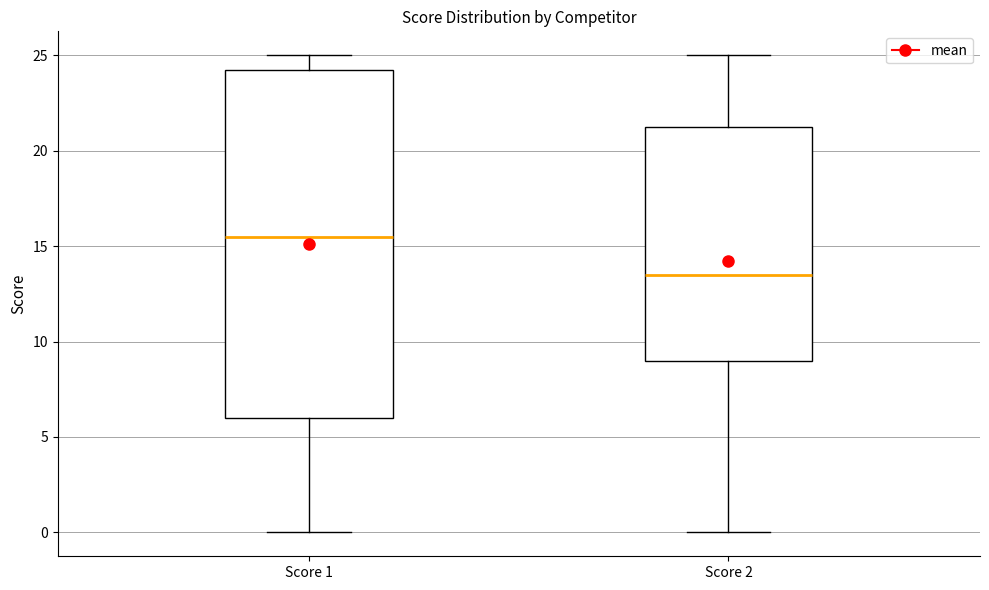

Comparing the boxes themselves (not the whiskers), which one is the tallest?

Score 1